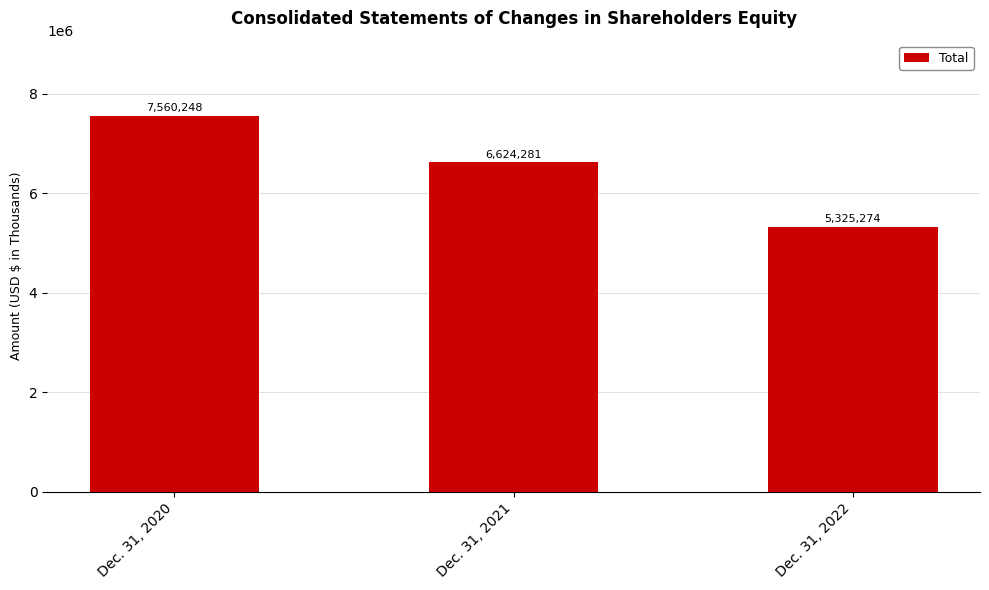

What is the difference between the maximum and minimum values?

2234974